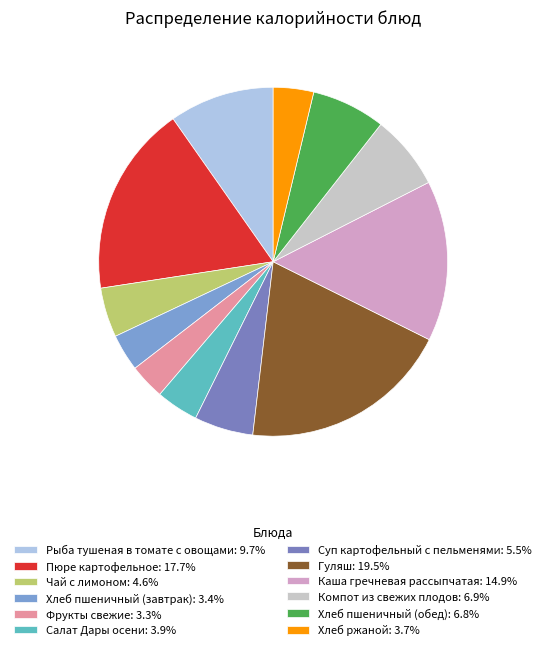

Count the number of slices in the pie.

12